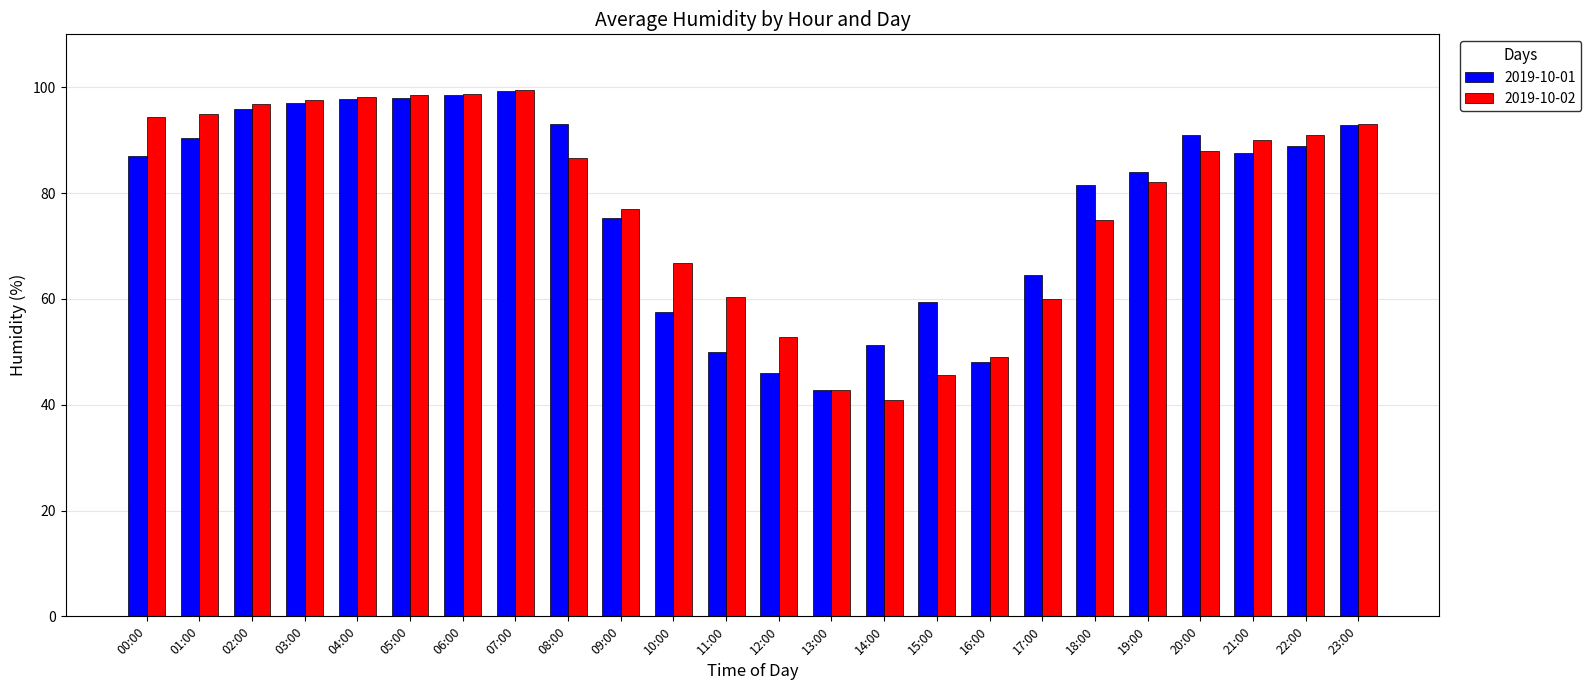

What is the sum of all 2019-10-02 values?

1879.6